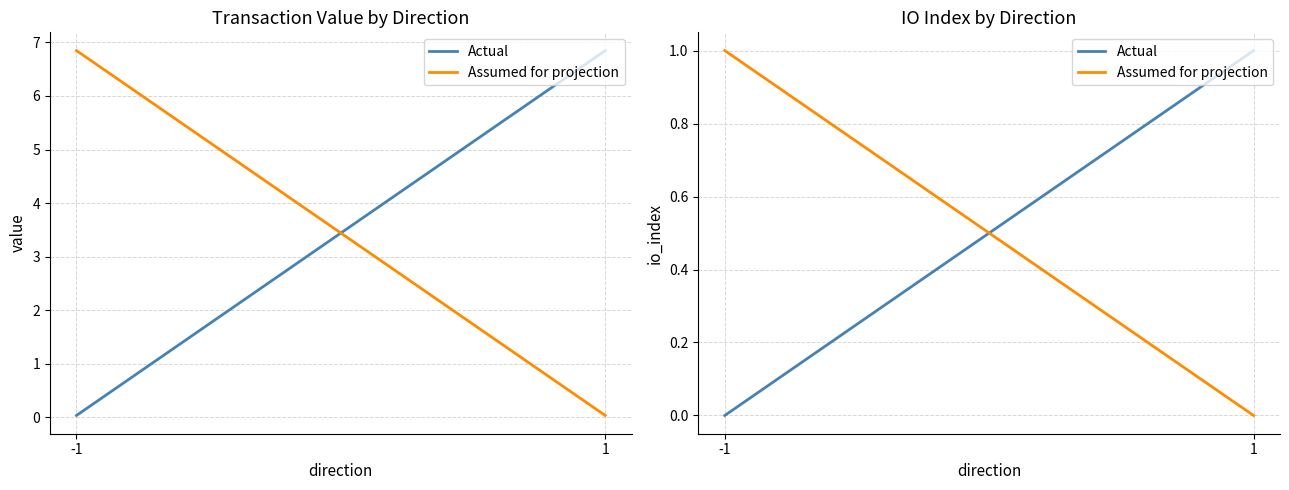

What are all the series names shown in the legend?

Actual, Assumed for projection